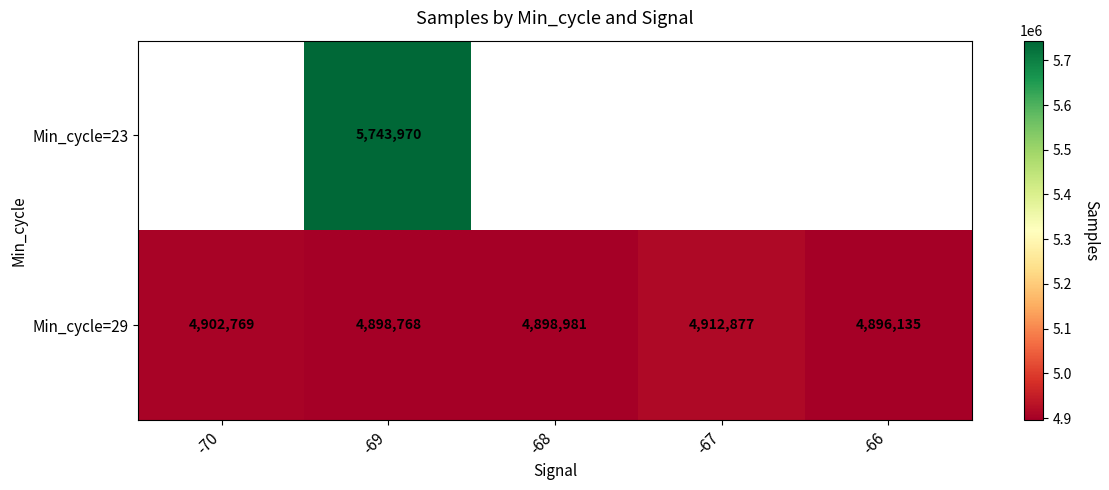

Between -66 and -67, which is larger?

-67